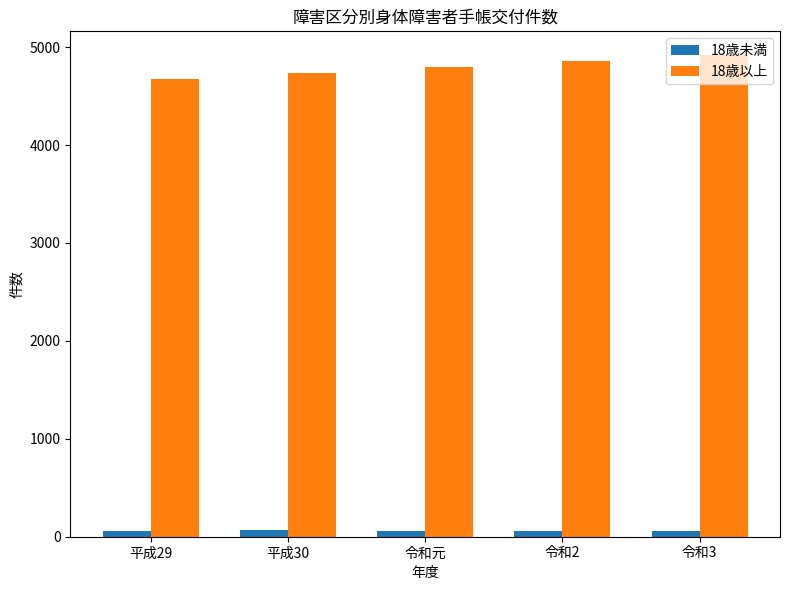

Which series has the largest range (max minus min)?

18歳以上